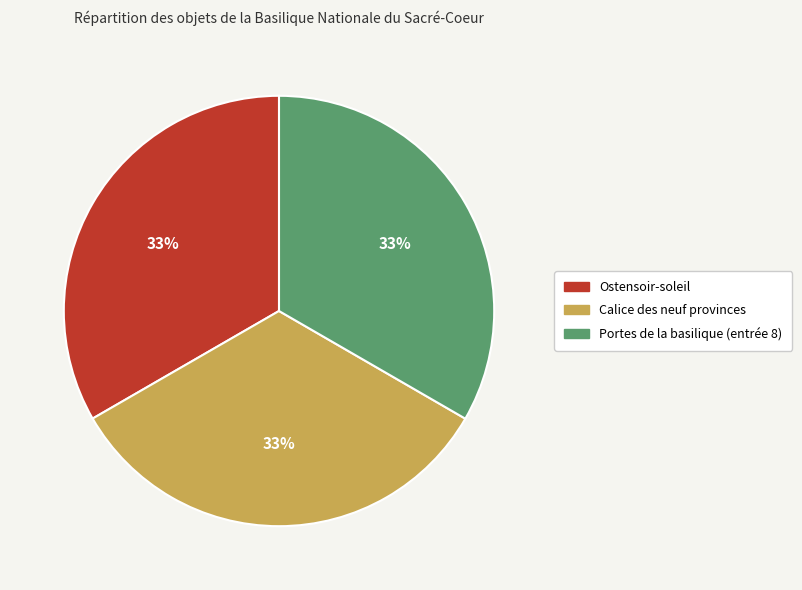

Combined, do Calice des neuf provinces and Ostensoir-soleil account for over 50%?

Yes